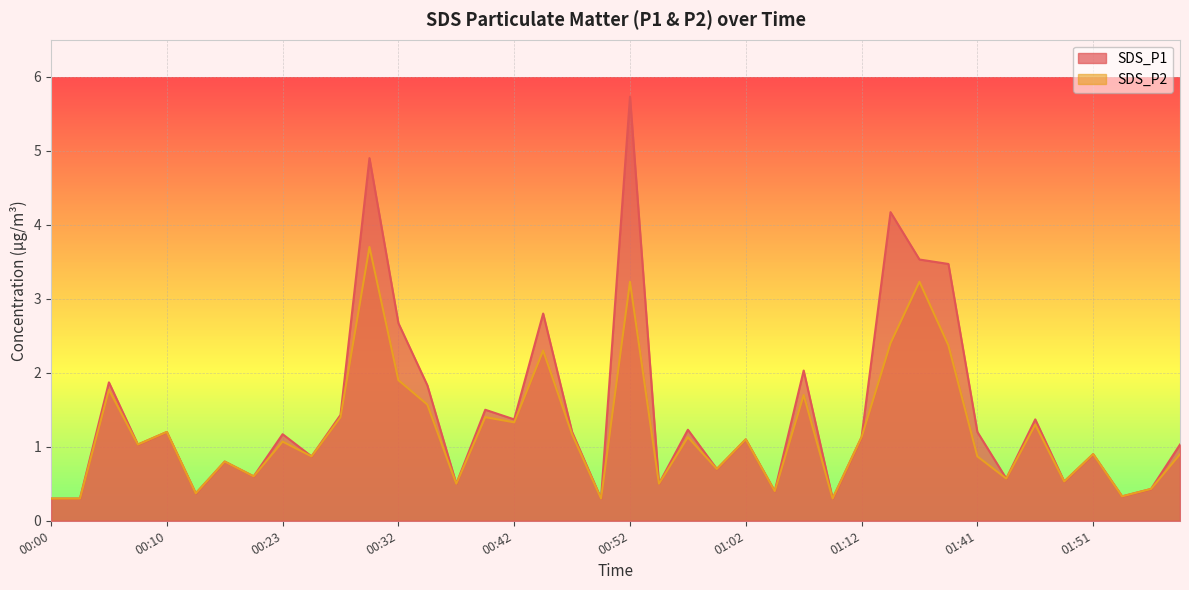

What position from the right is 01:15?

11